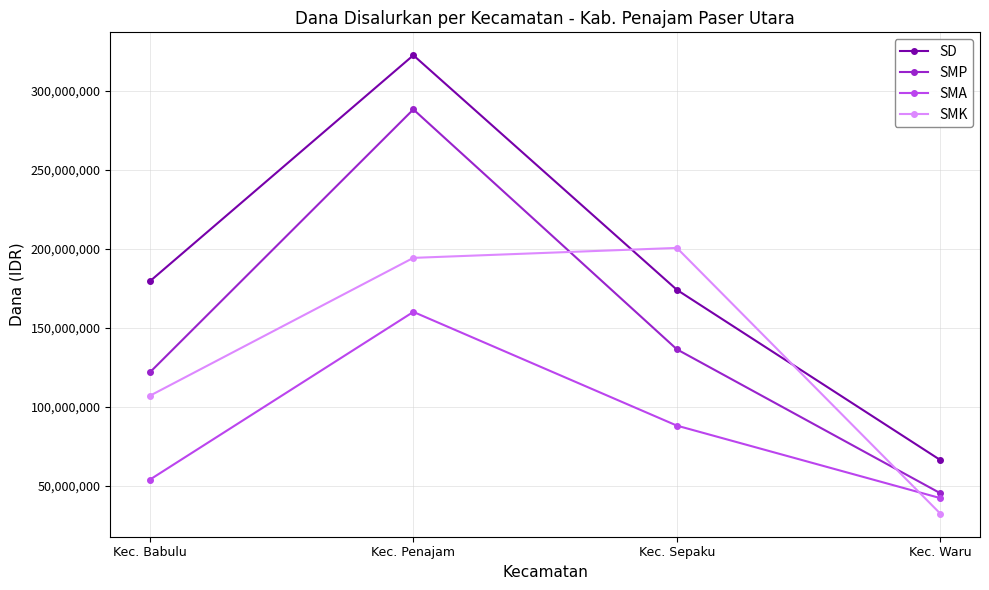

What is the spread (max minus min) of values at Kec. Sepaku?

112500000